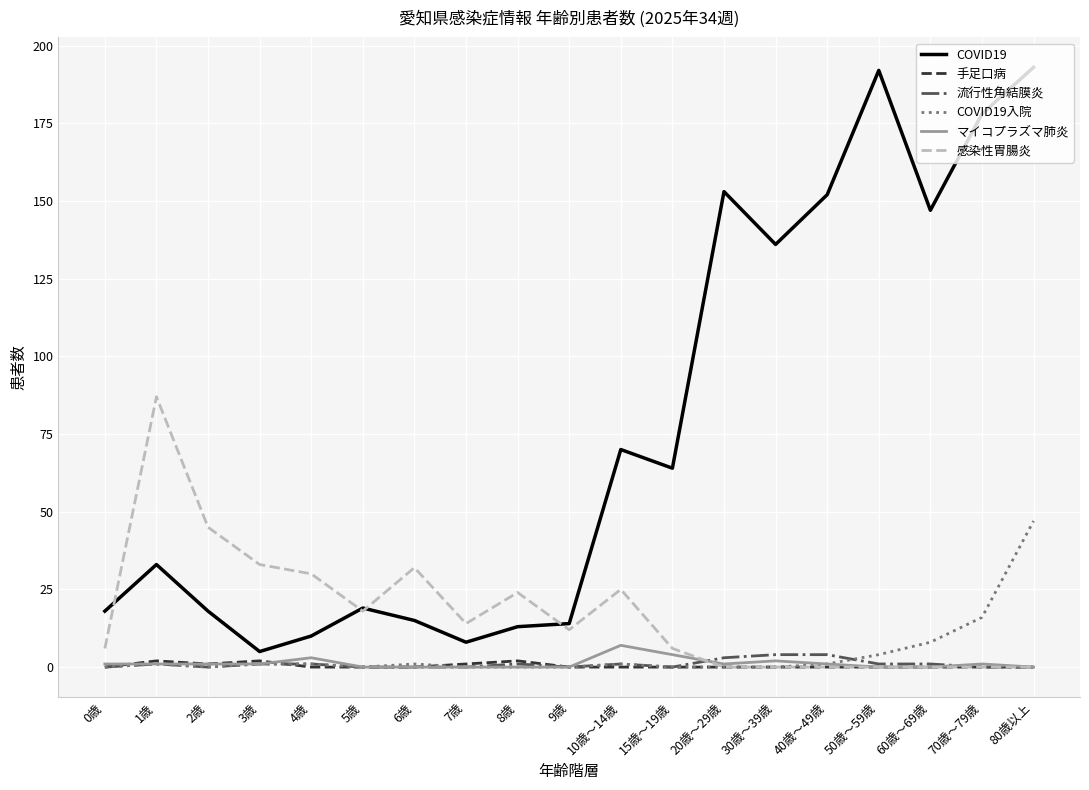

What are all the series names shown in the legend?

COVID19, 手足口病, 流行性角結膜炎, COVID19入院, マイコプラズマ肺炎, 感染性胃腸炎